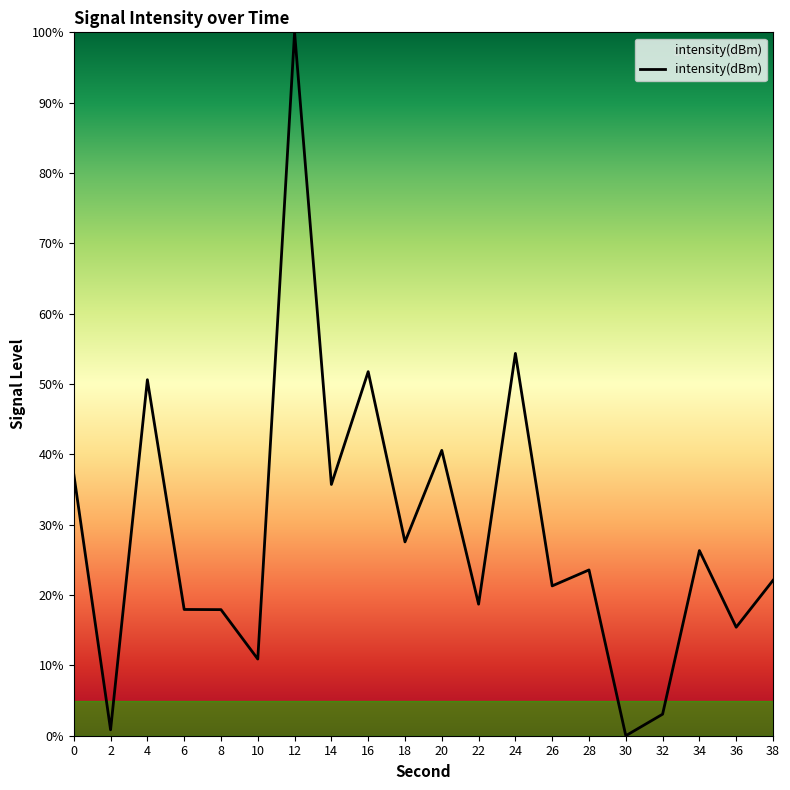

What is the ratio of the value at 8 to the value at 0?

0.5